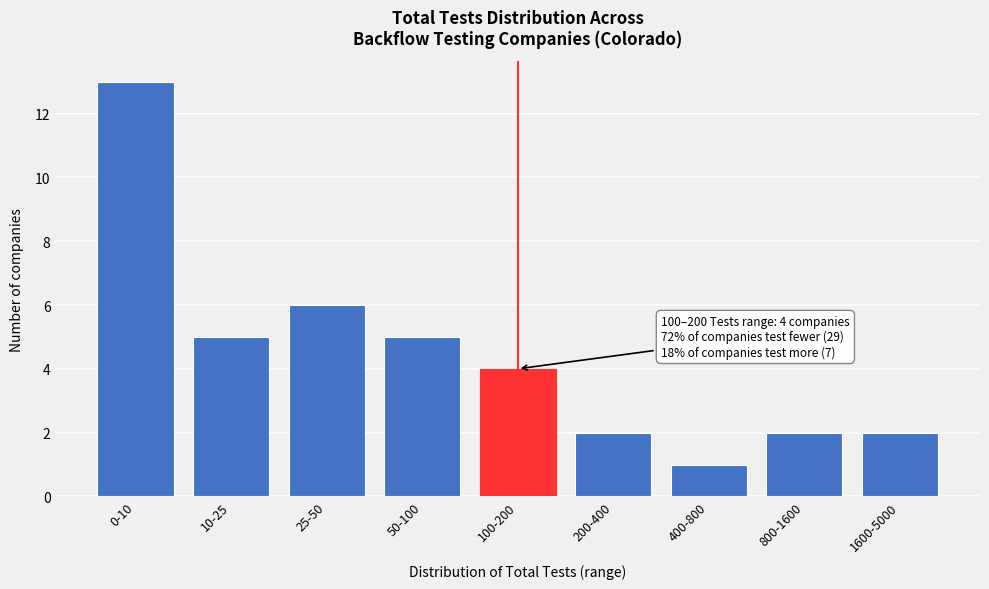

Reading left to right, extract all data points from this chart.

13	5	6	5	4	2	1	2	2